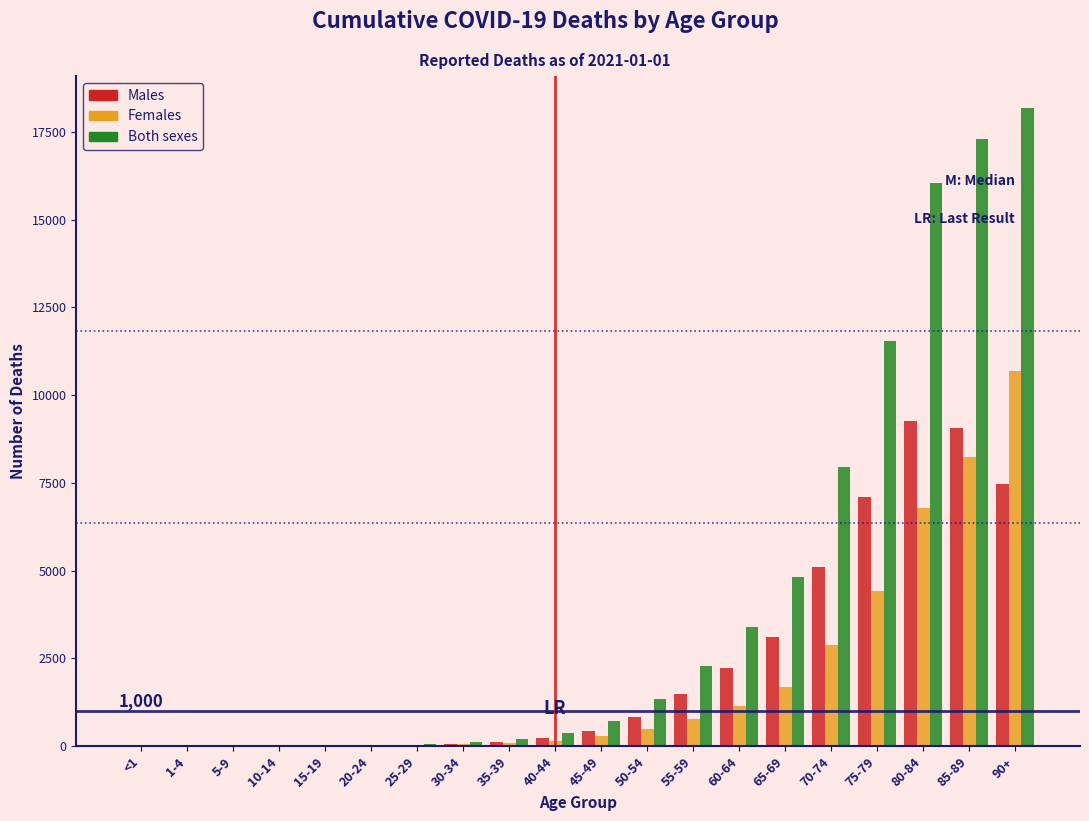

Which series has the largest total across all categories?

Both sexes